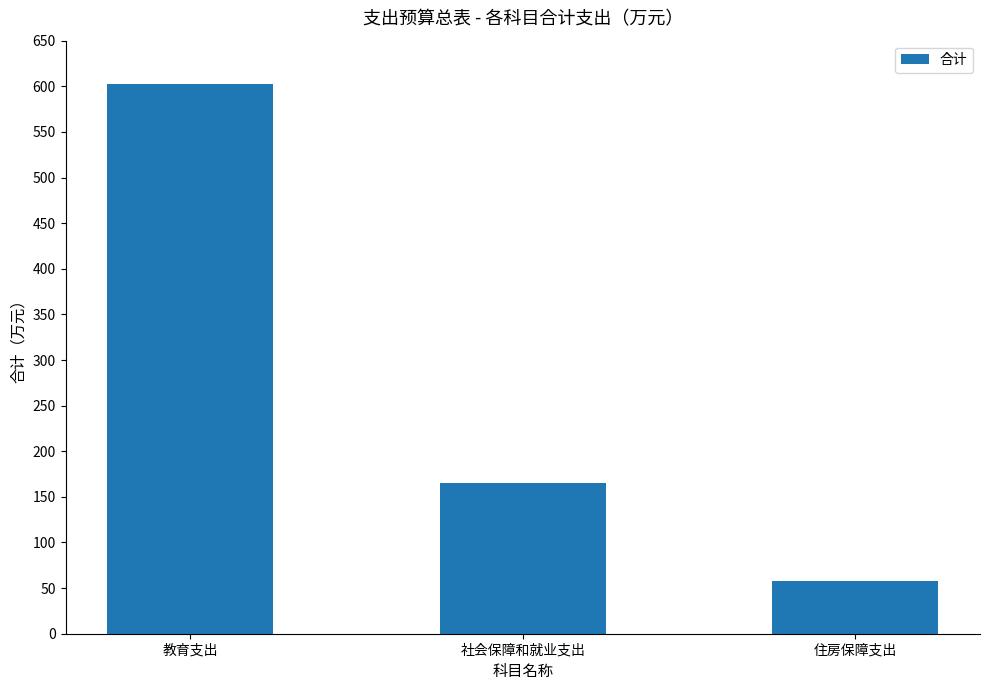

List the labels in order of value, smallest first.

住房保障支出, 社会保障和就业支出, 教育支出